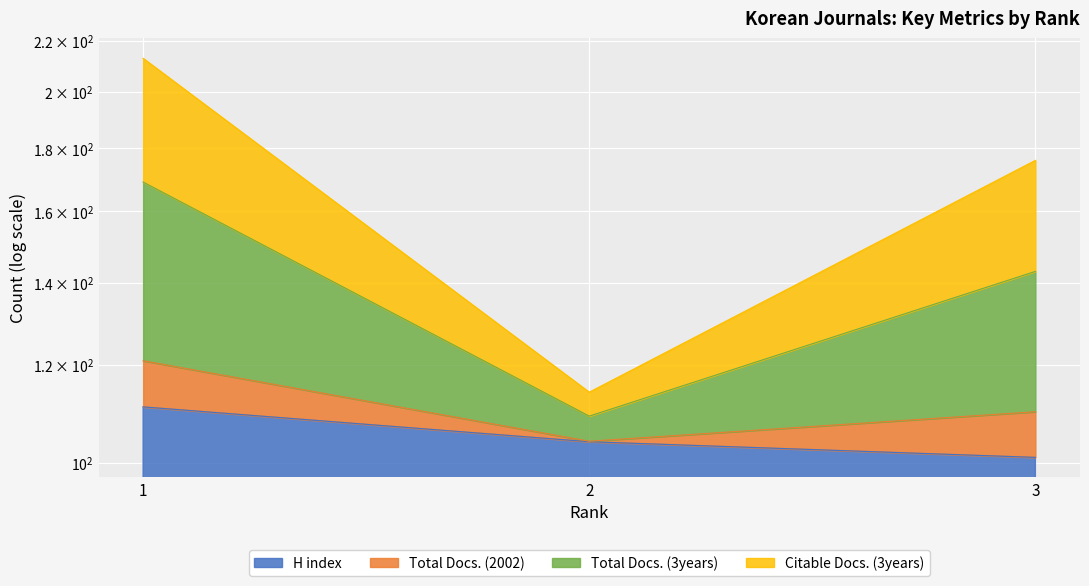

Between 1 and 3, which is larger?

1